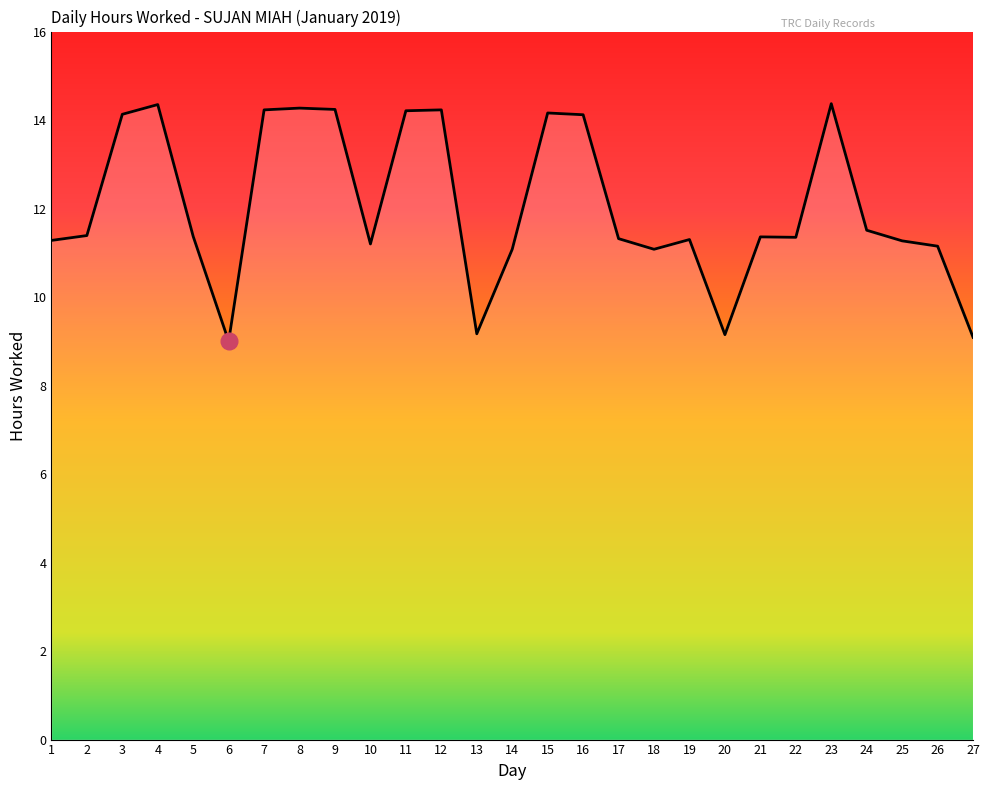

Approximately how many times larger is the value at 22 compared to 24?

1.0